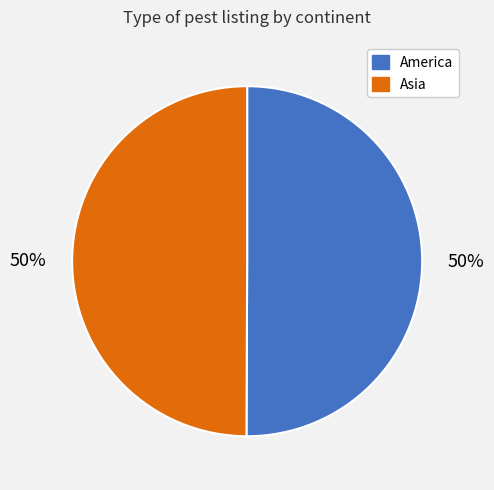

What is the ratio of the value at Asia to the value at America?

1.0